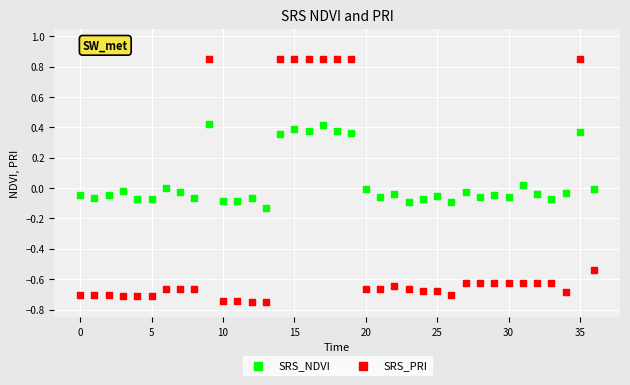

Across all data points, what is the range of Y values (max minus min)?

1.6